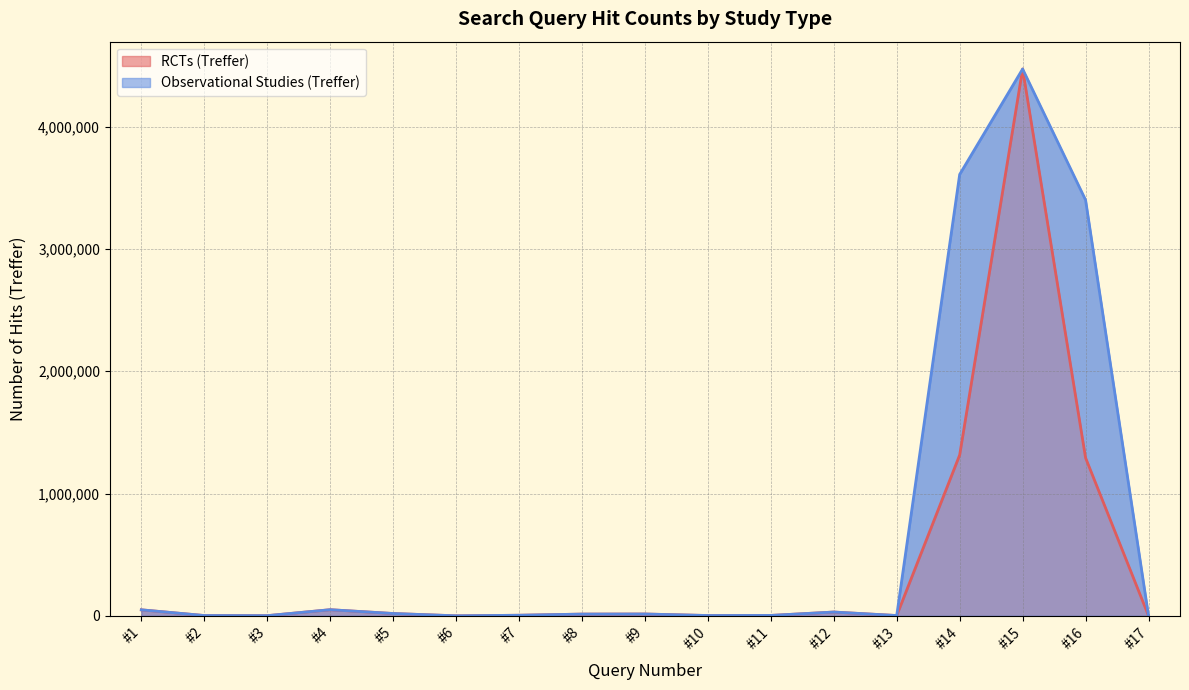

At #3, list the series in order from smallest to largest.

RCTs (Treffer), Observational Studies (Treffer)